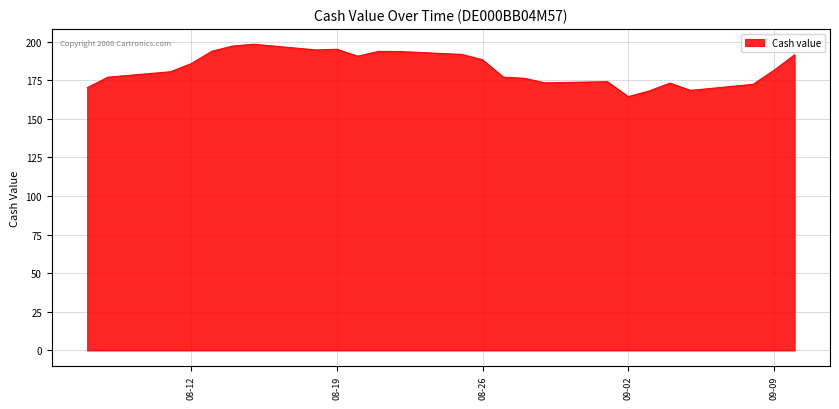

What is the maximum value shown in the chart?

198.3